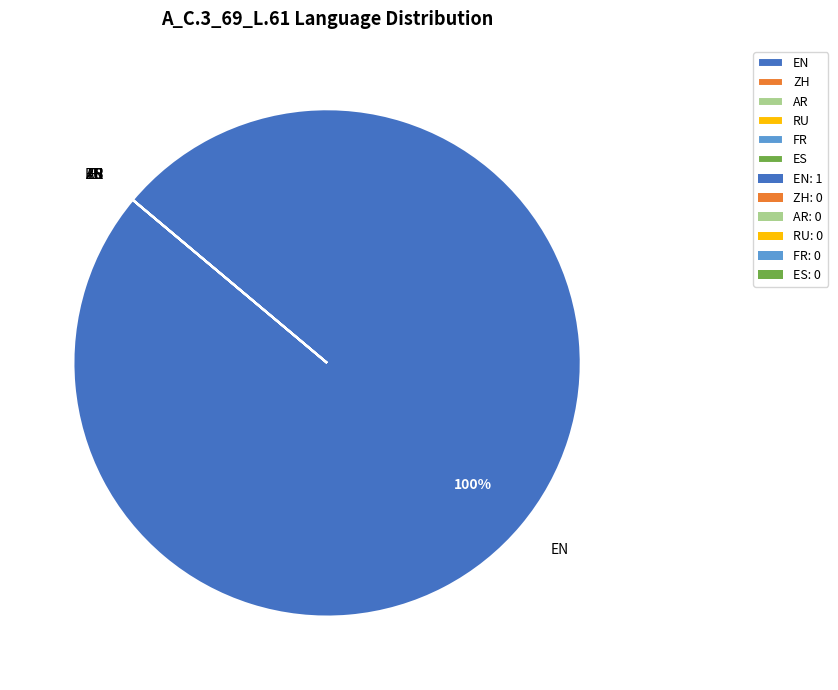

True or false: EN accounts for 100% of the total.

True